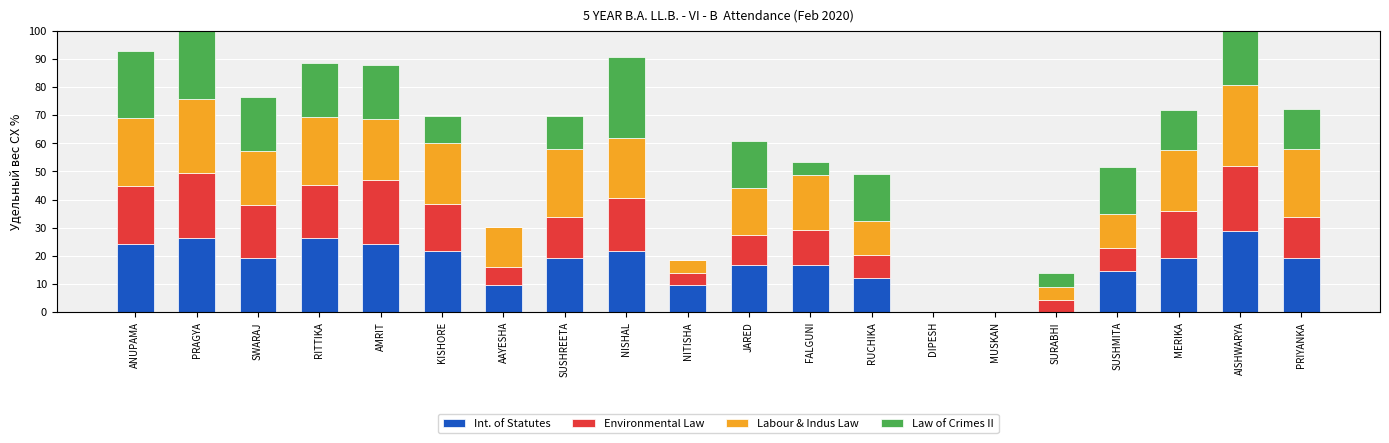

At which label is Environmental Law closest to 36?

JARED